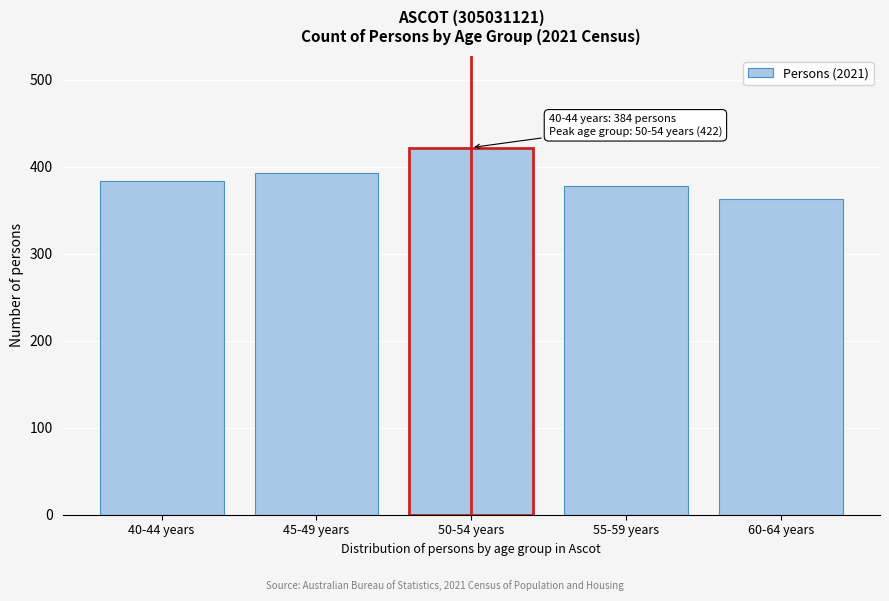

Reading left to right, extract all data points from this chart.

40-44 years=384	45-49 years=393	50-54 years=422	55-59 years=378	60-64 years=363